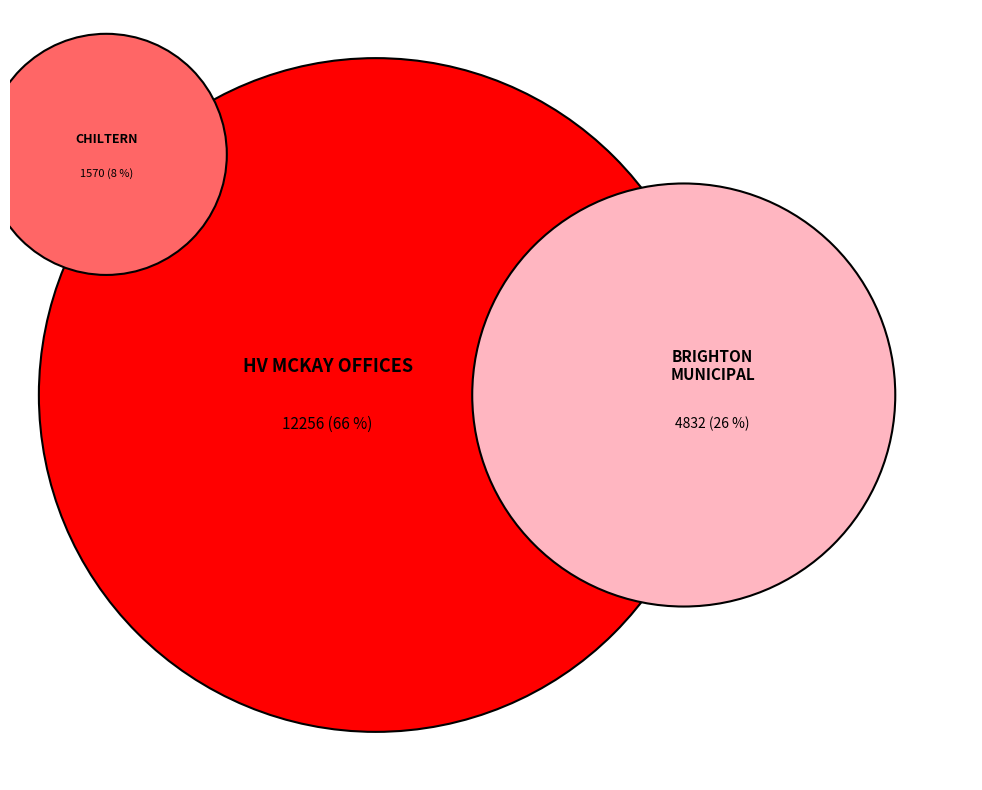

What percentage do HV MCKAY OFFICES and CHILTERN ATHENAEUM AND MUSEUM together represent?

74.1%